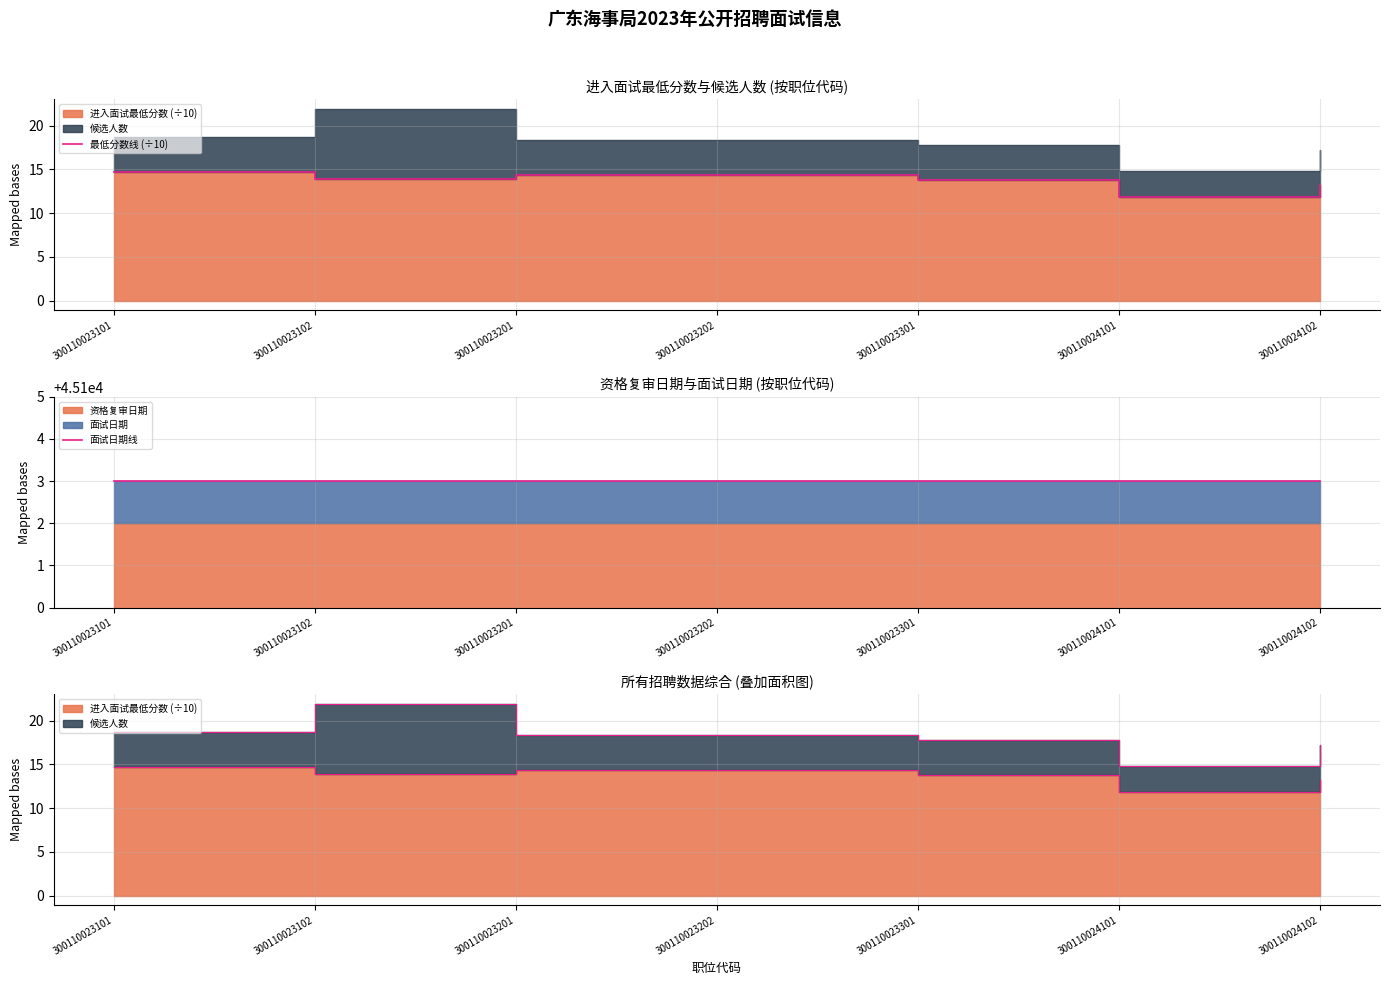

Reading left to right, transcribe all the data shown in this chart.

最低分数线 (÷10): 300110023101=14.7	300110023102=13.9	300110023201=14.3	300110023202=14.4	300110023301=13.8	300110024101=11.8	300110024102=13.2
面试日期线: 300110023101=45103.0	300110023102=45103.0	300110023201=45103.0	300110023202=45103.0	300110023301=45103.0	300110024101=45103.0	300110024102=45103.0